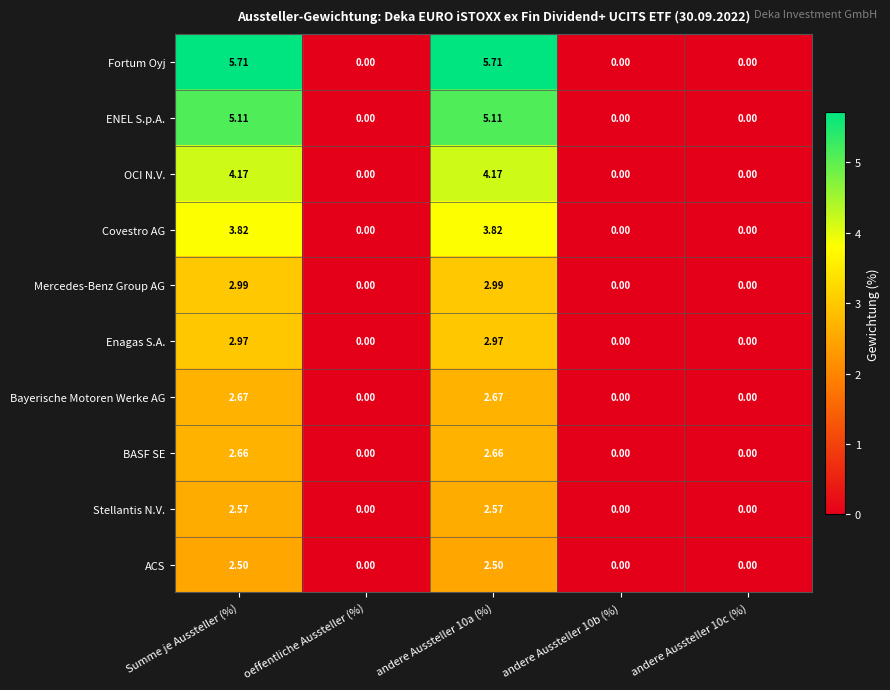

Which series has the largest total across all categories?

Fortum Oyj